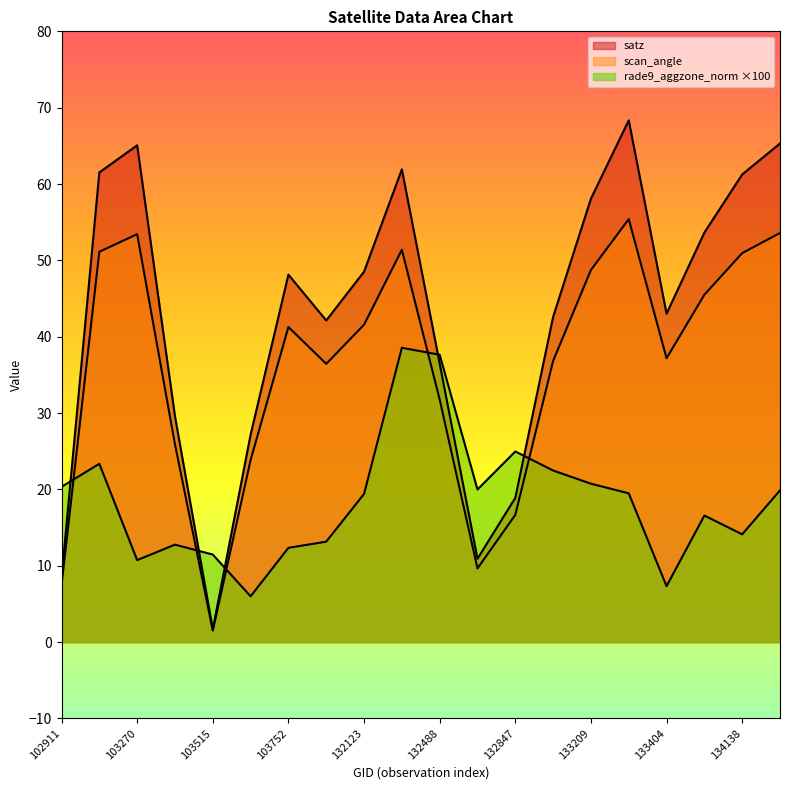

At 102911, list the series in order from largest to smallest.

rade9_aggzone_norm, satz, scan_angle